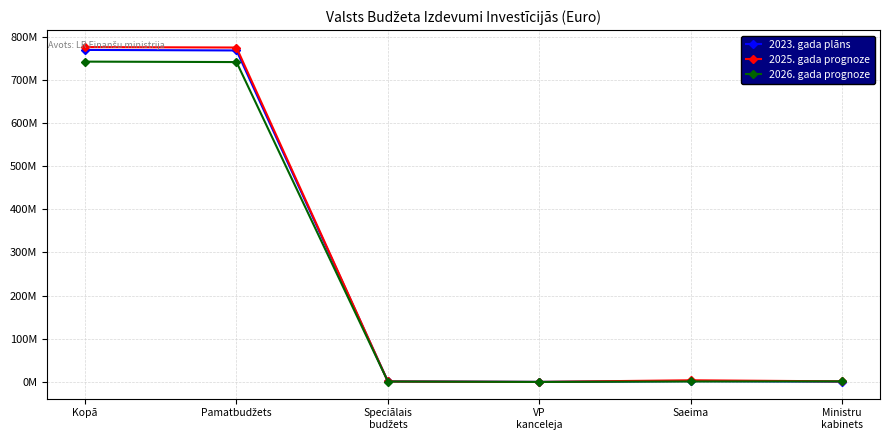

Is this an area chart (filled region under the line)?

No